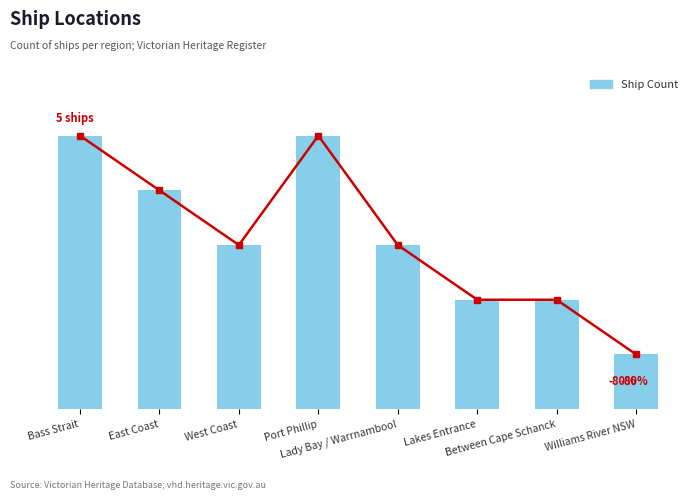

What is the ratio of the value at Lady Bay / Warrnambool to the value at West Coast?

1.0